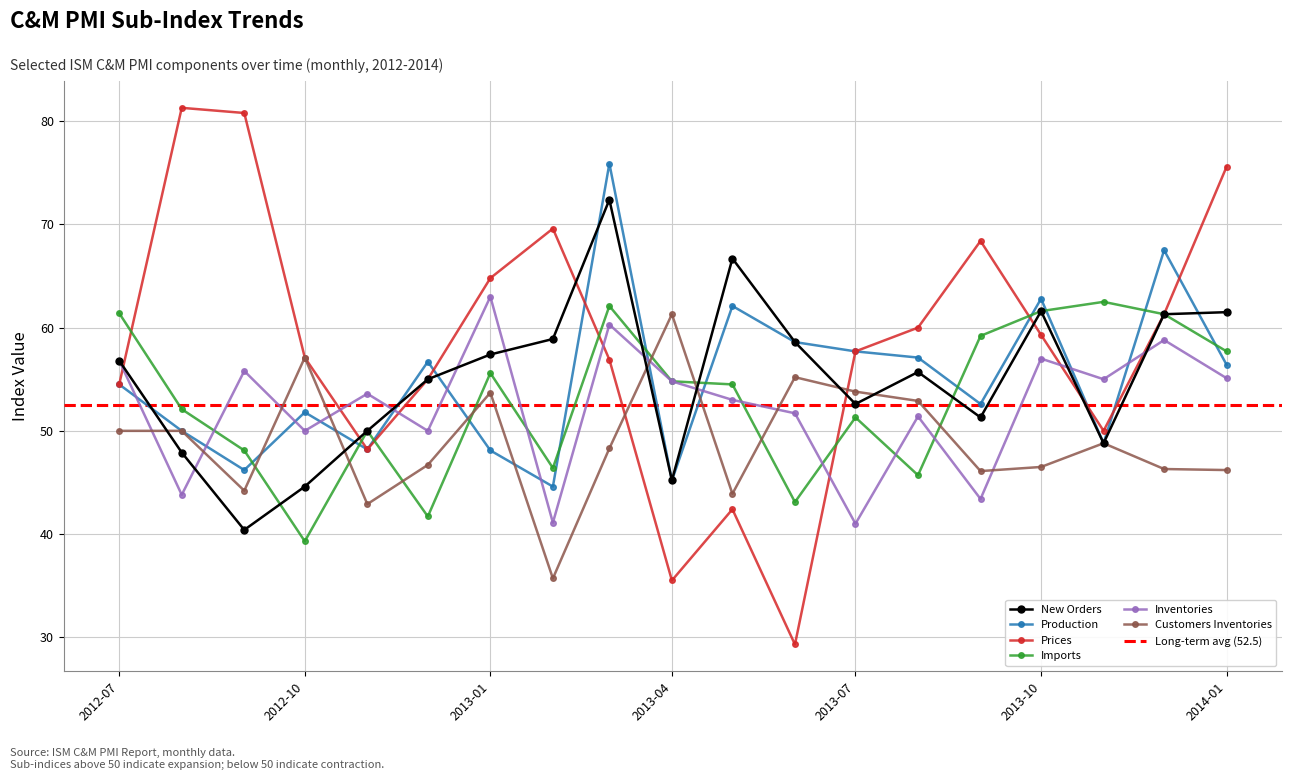

Count the number of data series in this chart.

6